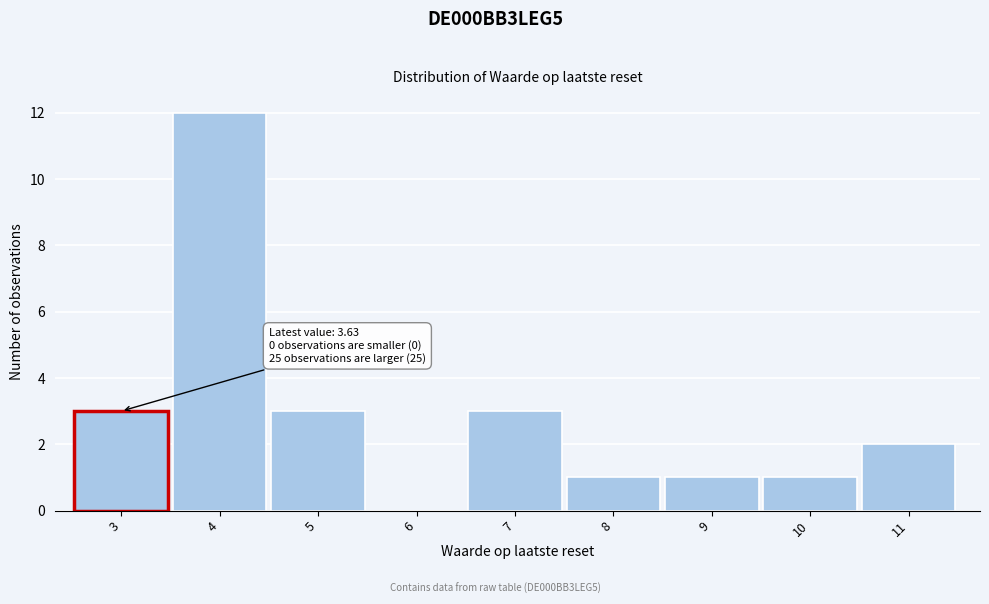

Reading right to left, what are all the values shown in this chart?

11=2	10=1	9=1	8=1	7=3	6=0	5=3	4=12	3=3